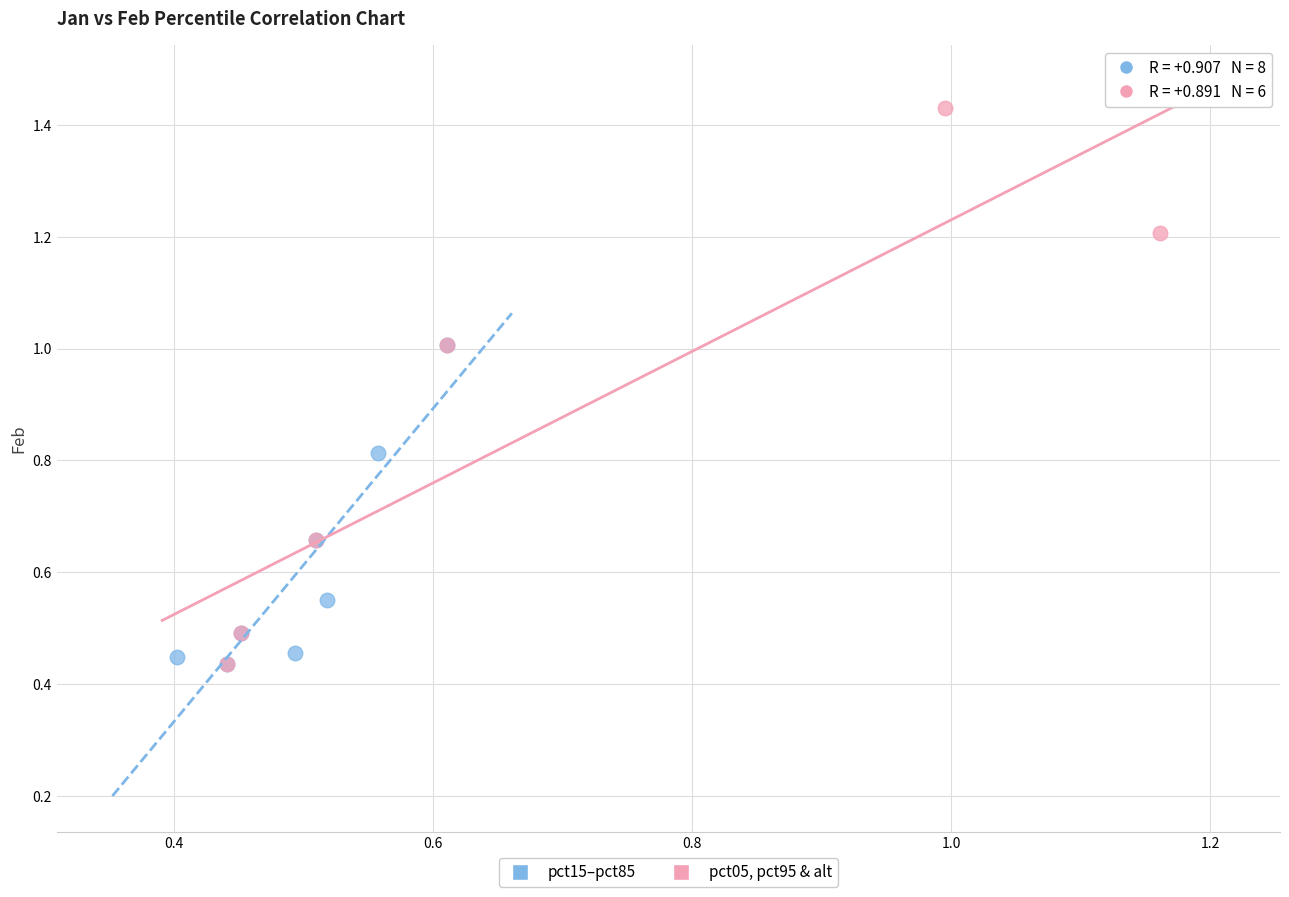

Which series contains the highest Y value?

pct05, pct95 & alt